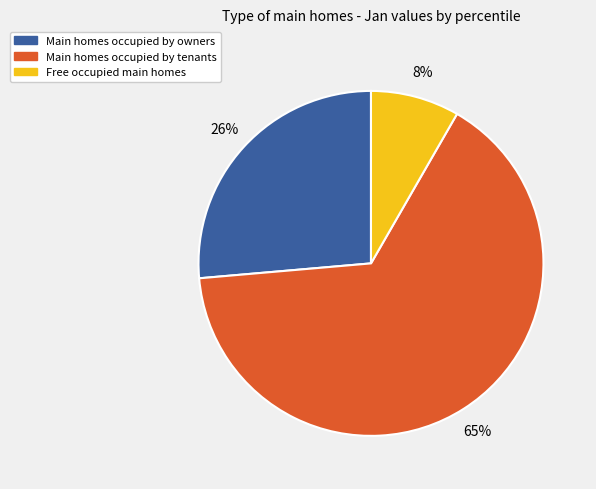

Does any single category account for the majority?

Yes